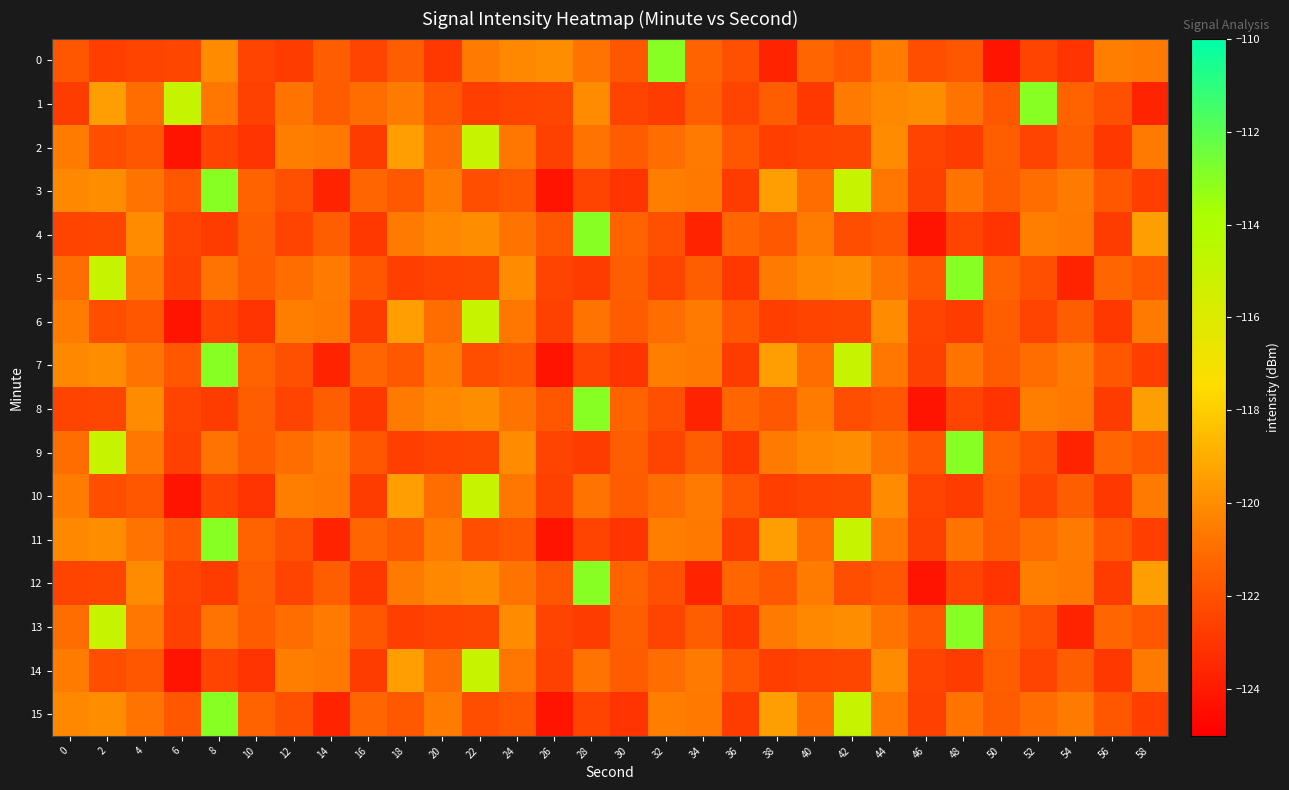

Rank the series at 18 from highest to lowest value.

2, 6, 10, 14, 1, 4, 8, 12, 0, 3, 7, 11, 15, 5, 9, 13